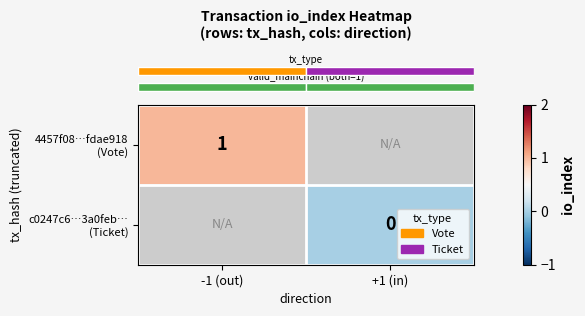

How many categories are shown in the chart?

2